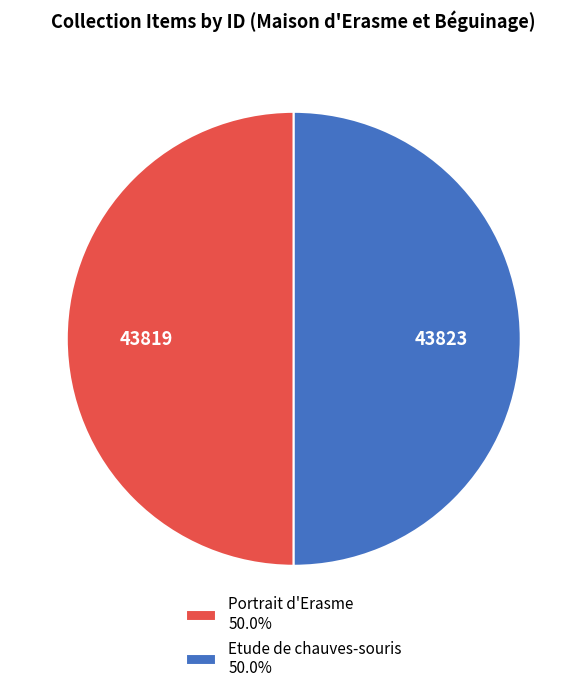

Approximately how many times larger is the value at Etude de chauves-souris 50.0% compared to Portrait d'Erasme 50.0%?

1.0